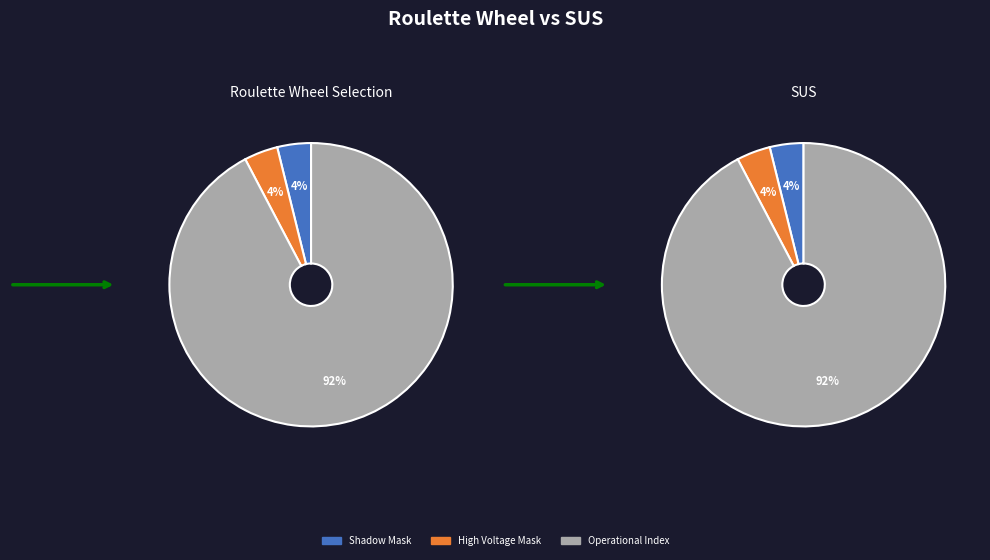

Is it true that Solar Wind Start Index is 0% of the pie?

True